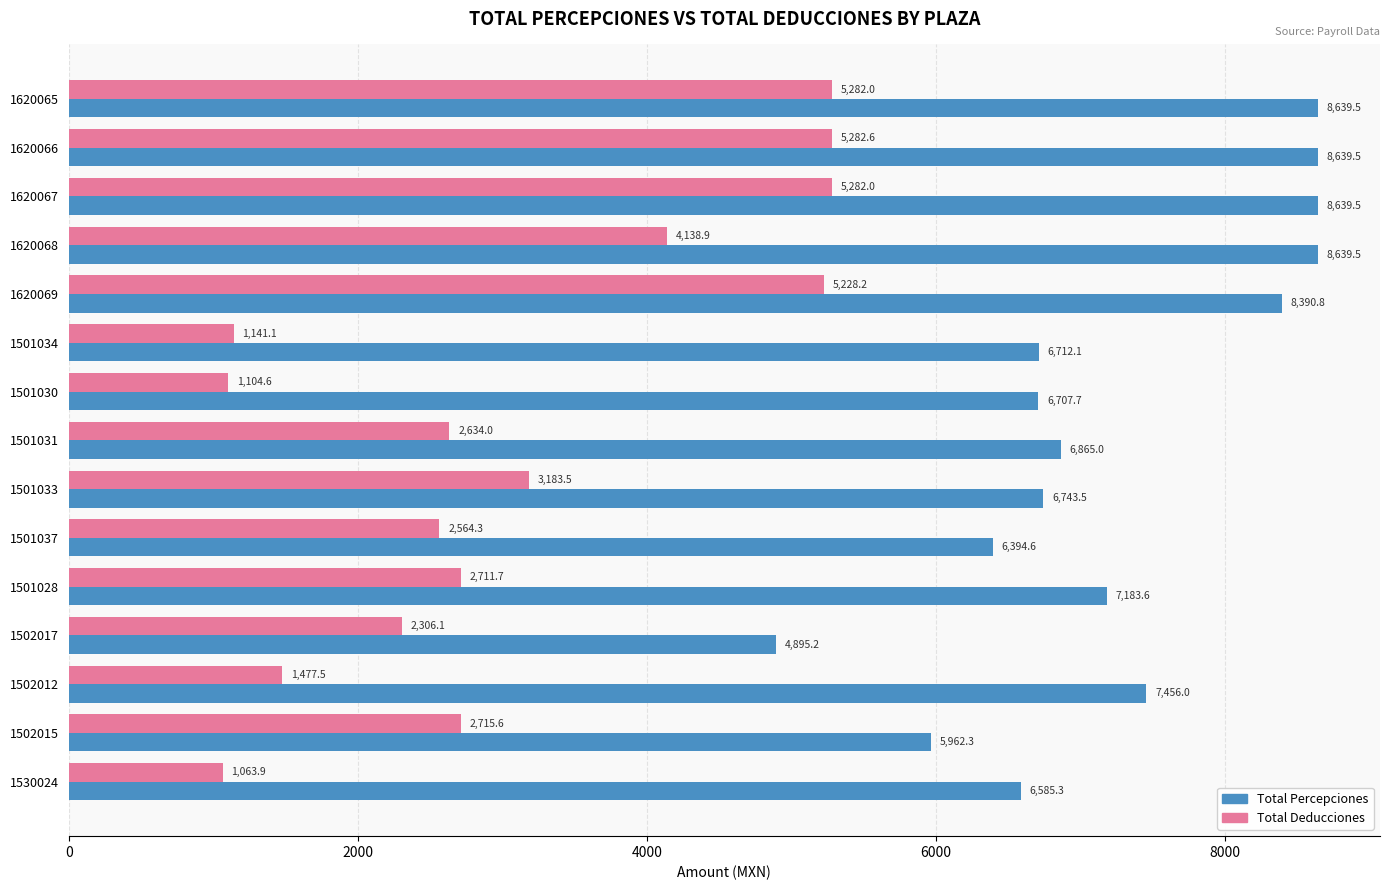

At which label is Total Percepciones closest to 6767?

1501033